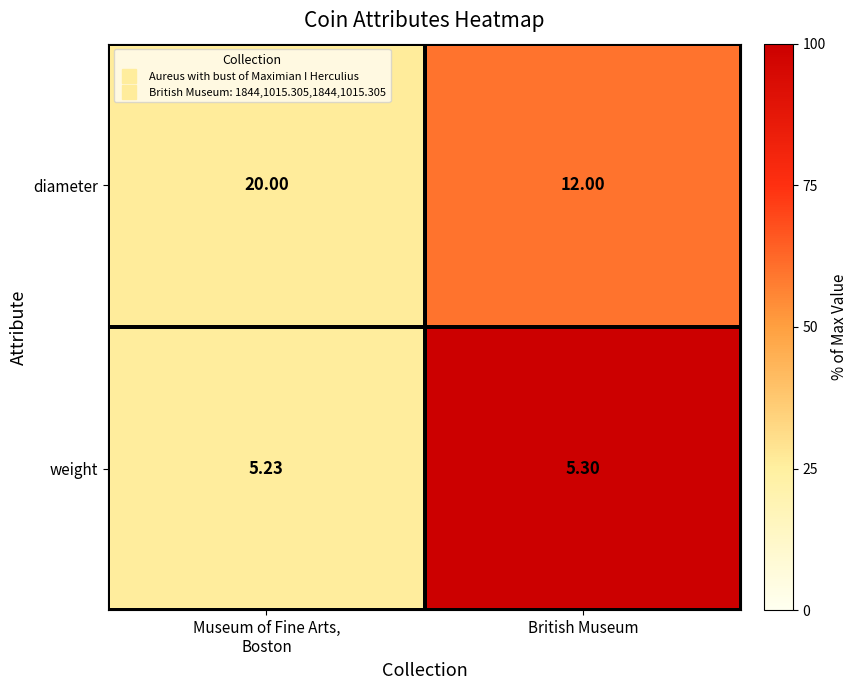

Rank the series by their maximum value, from highest to lowest.

diameter, weight